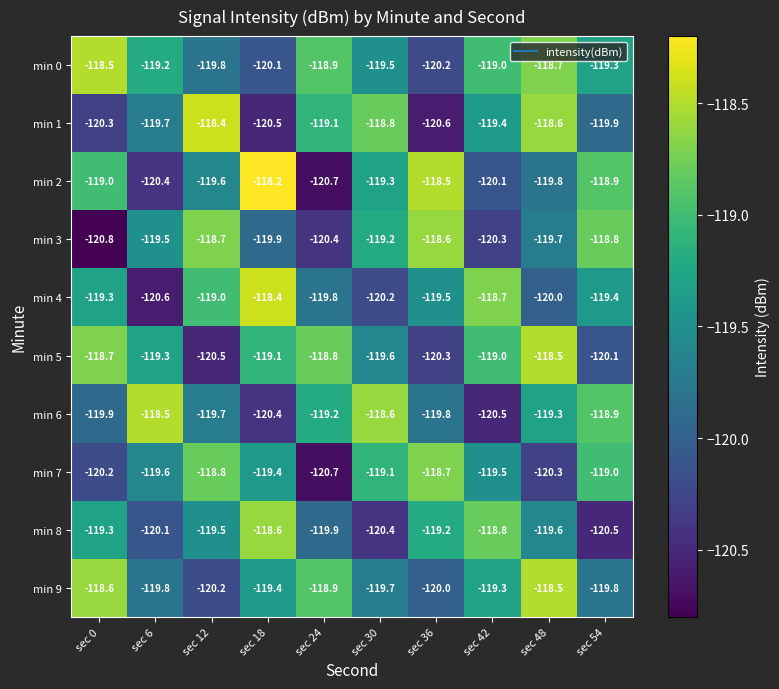

List the labels in order of min 4 value, largest first.

sec 18, sec 42, sec 12, sec 0, sec 54, sec 36, sec 24, sec 48, sec 30, sec 6